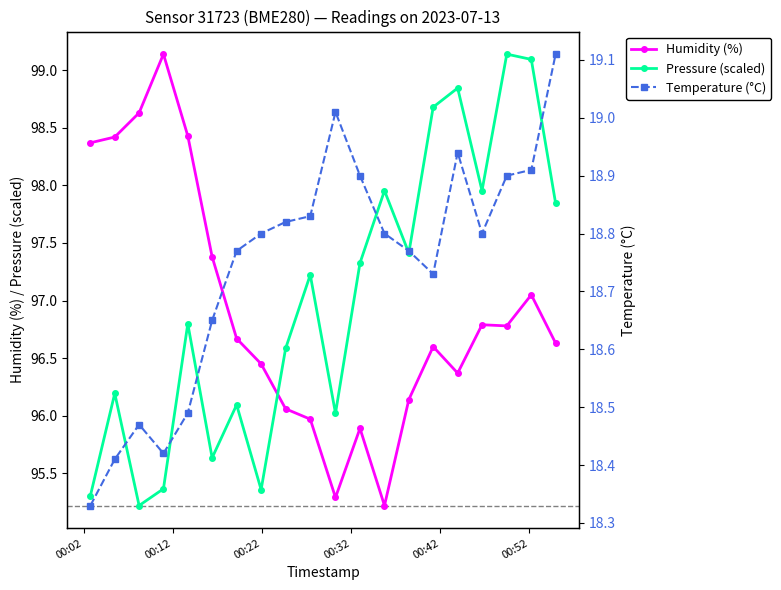

What is the value of the Humidity (%) point at the 11th from the left?

95.3